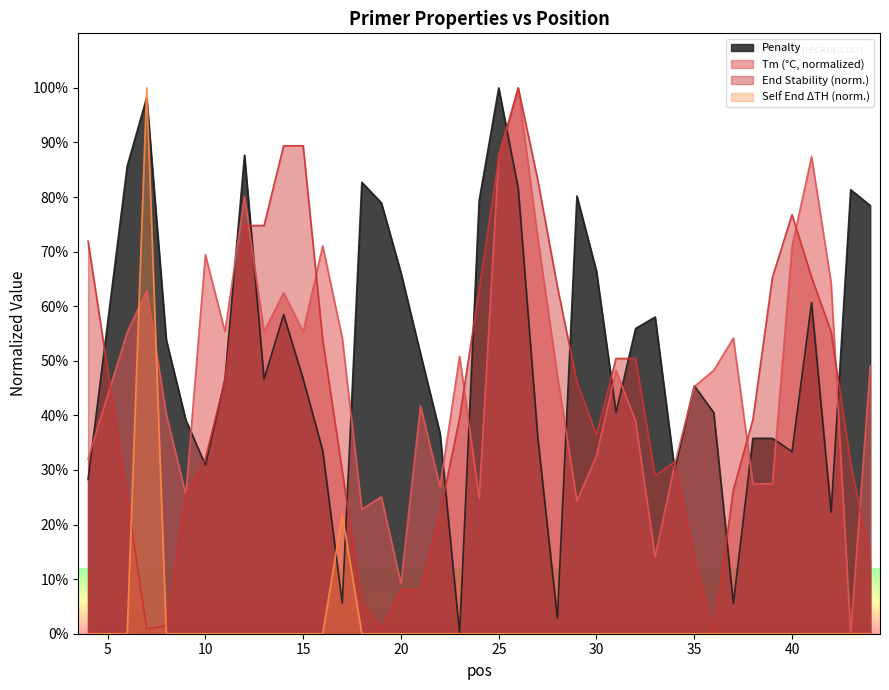

What is the difference between the second highest and minimum values in the PRIMER_RIGHT_0_END_STABILITY series?

89.4